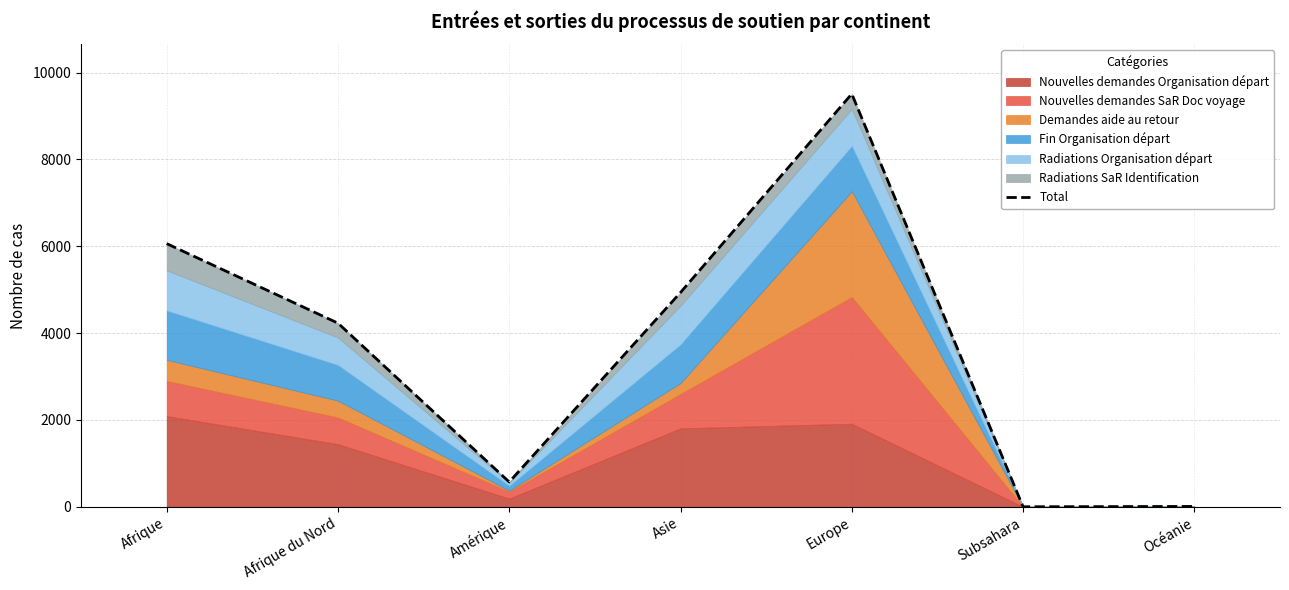

List the labels in order of value, largest first.

Europe, Afrique, Asie, Afrique du Nord, Amérique, Océanie, Subsahara